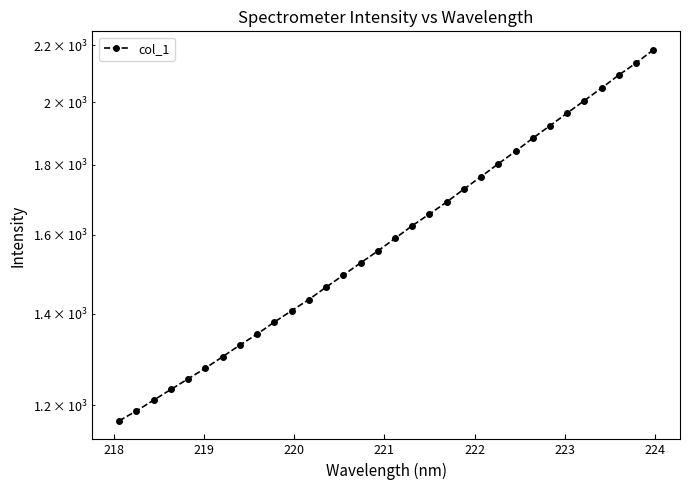

True or false: there are more than 1 points higher than both neighbors.

False